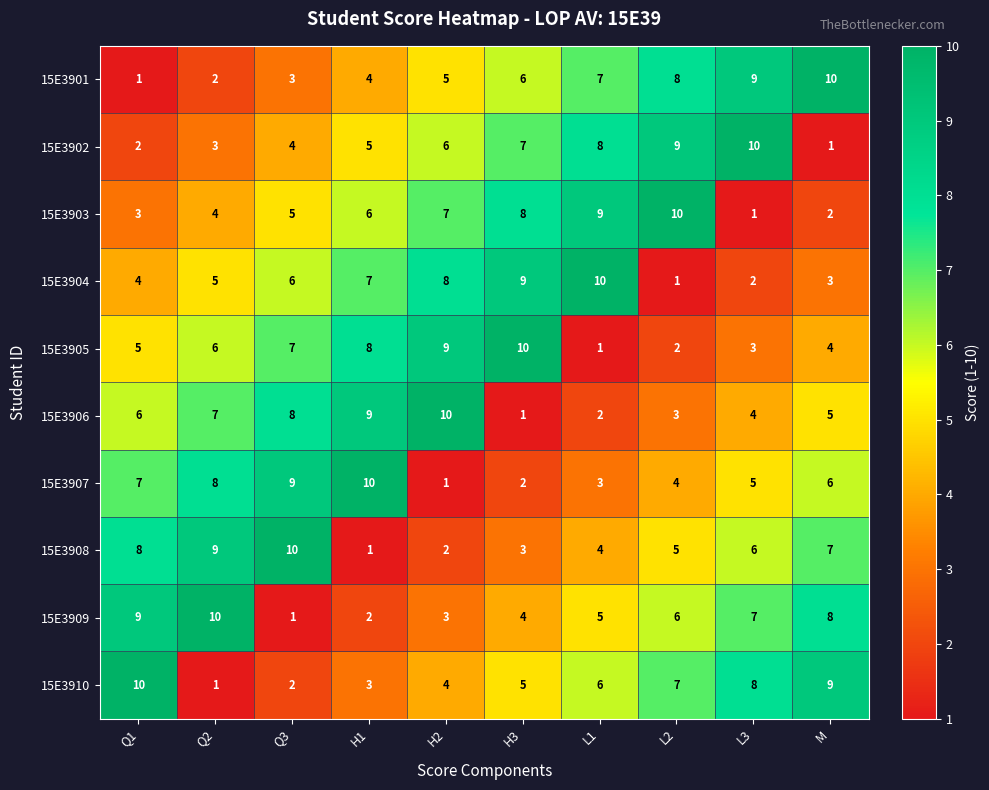

The value of 15E3902 at L3 is 10. True or false?

True